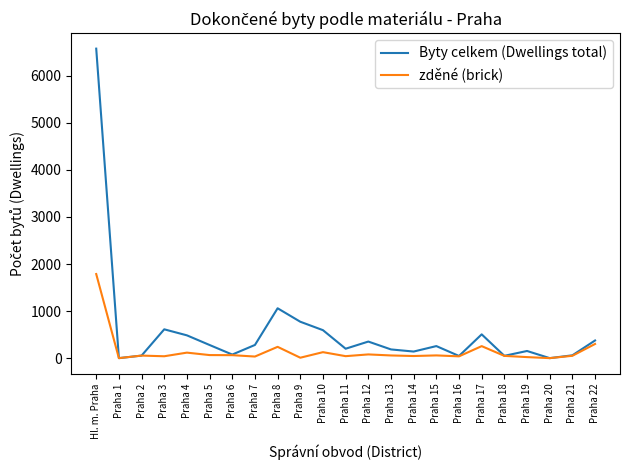

At which category is the sum across all series the highest?

Hl. m. Praha